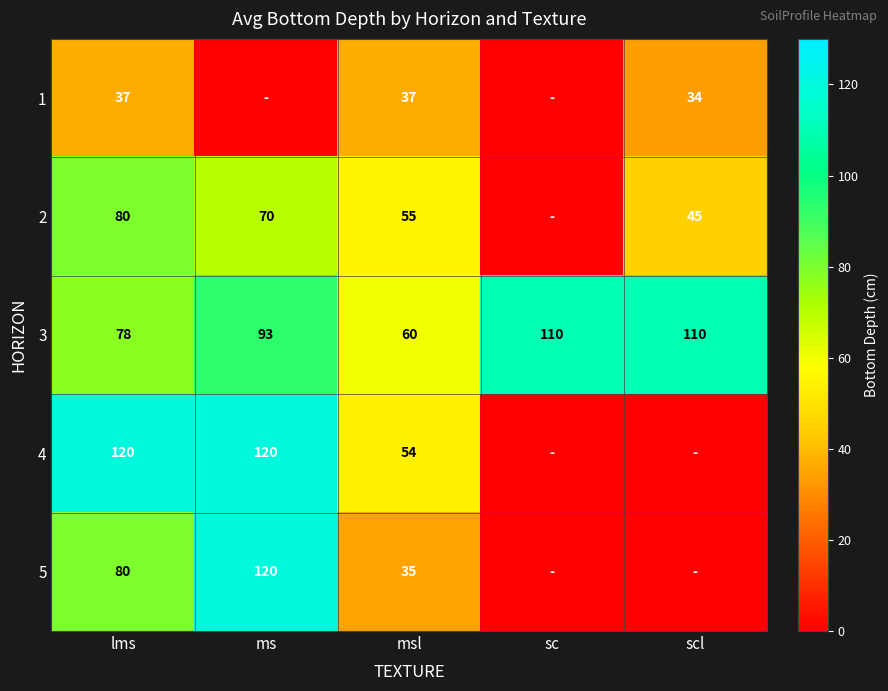

The 5 series shows 44 at ms. True or false?

False